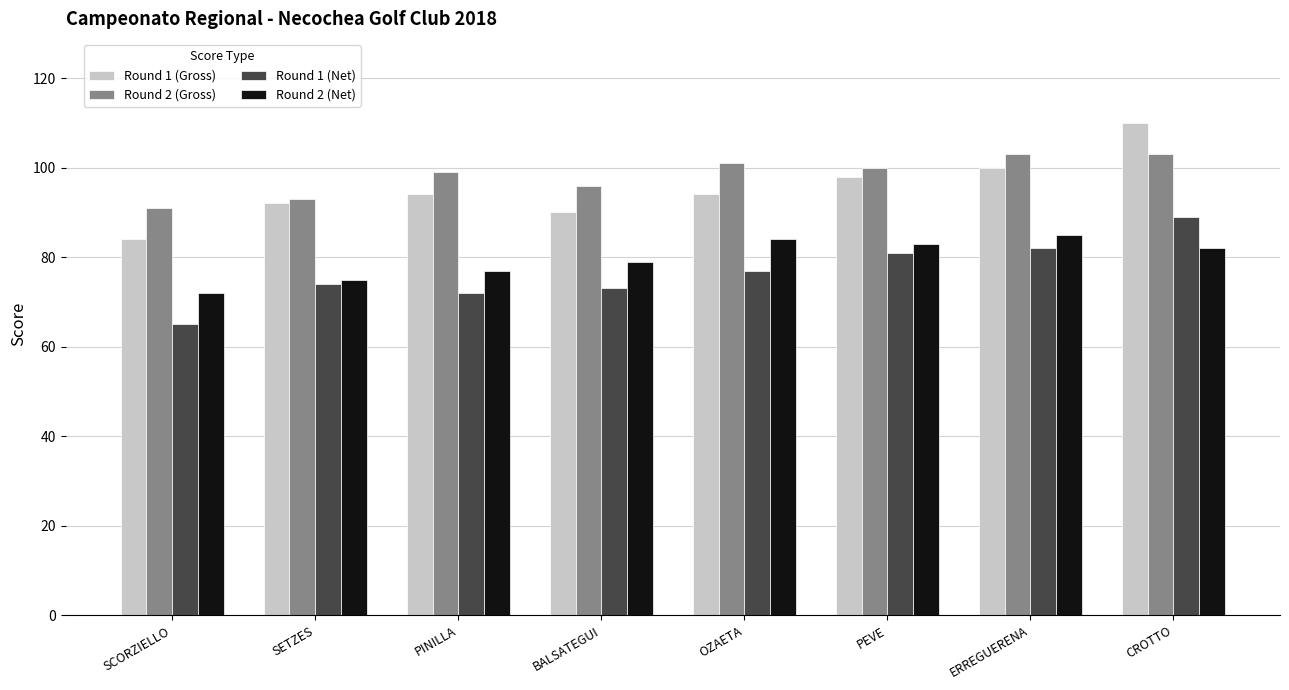

What position from the left is OZAETA?

5